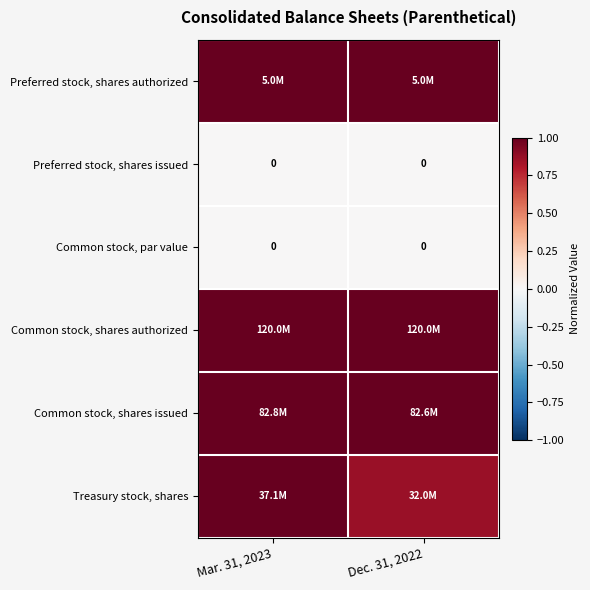

How many categories are shown in the chart?

2